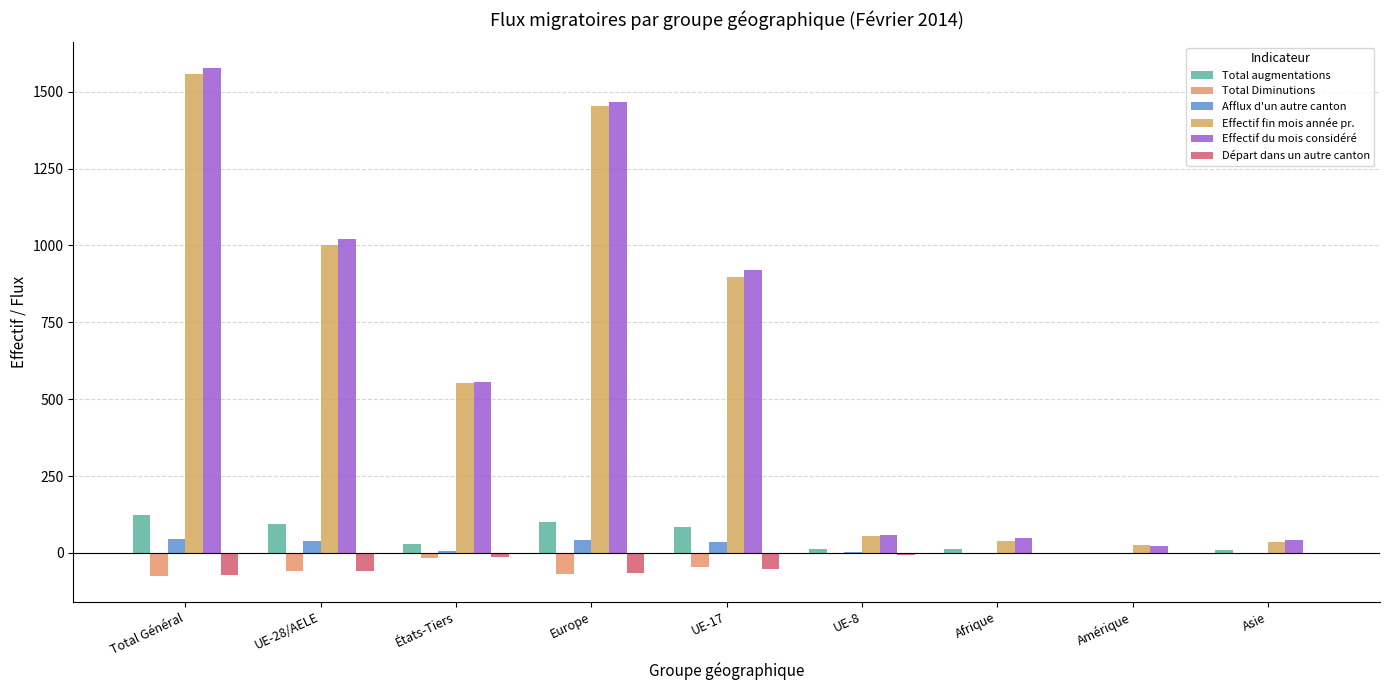

Between Total Général and Afrique, which series saw the biggest shift?

Effectif du mois considéré